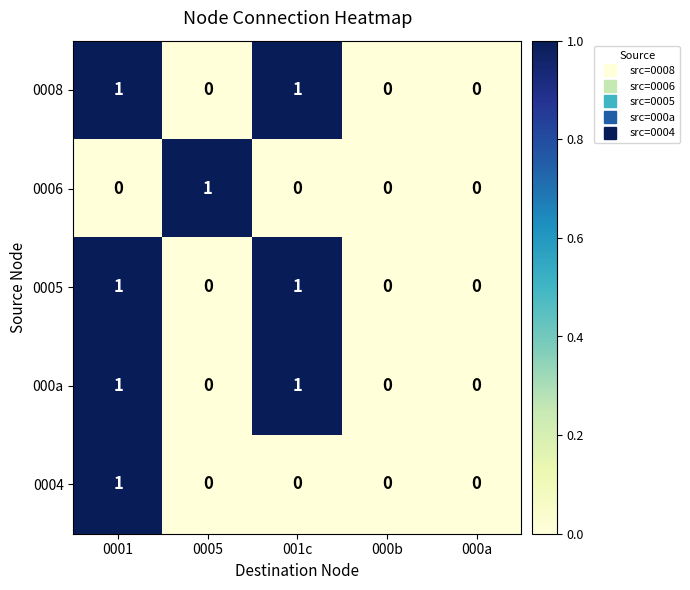

Between 0001 and 001c, which series saw the biggest shift?

0004